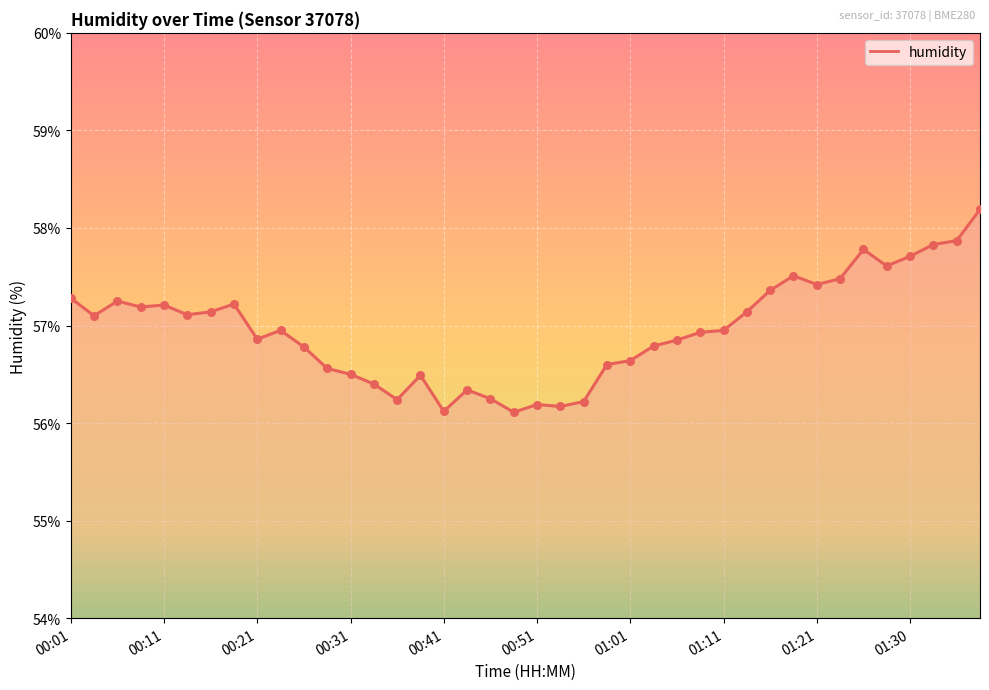

What is the minimum value shown in the chart?

56.1